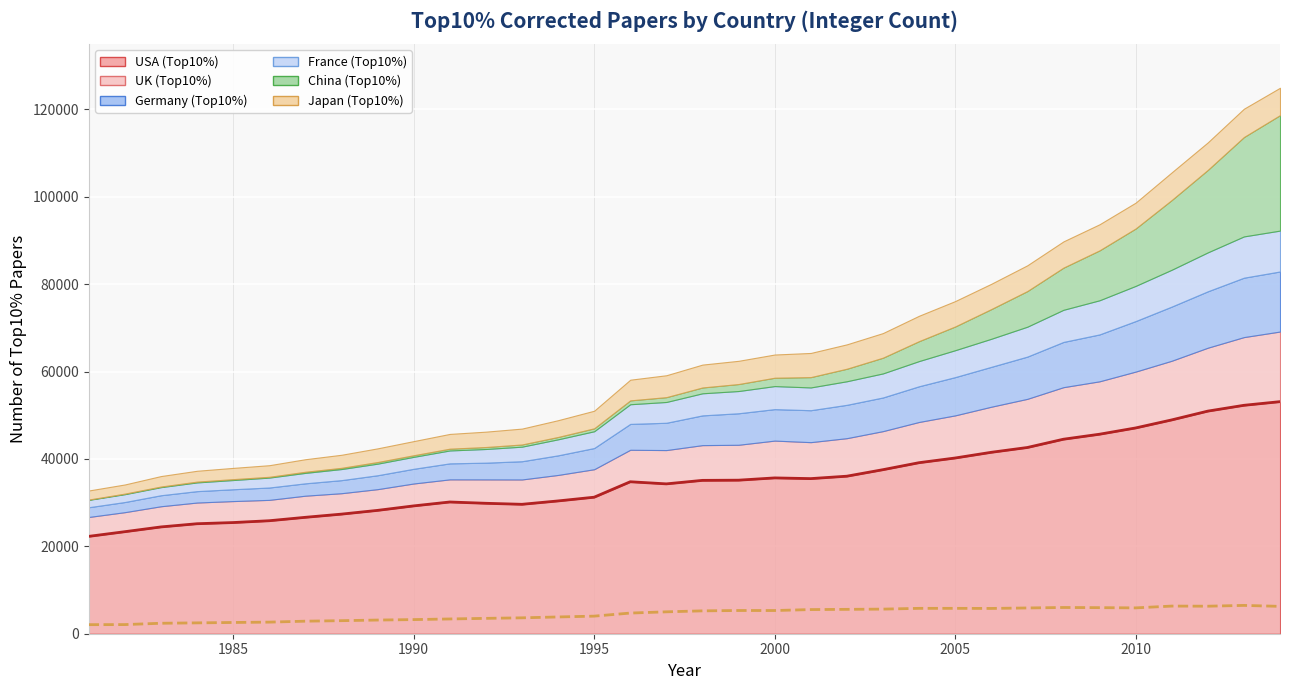

Between 1992 and 2007, which series saw the biggest shift?

USA (Top10%)